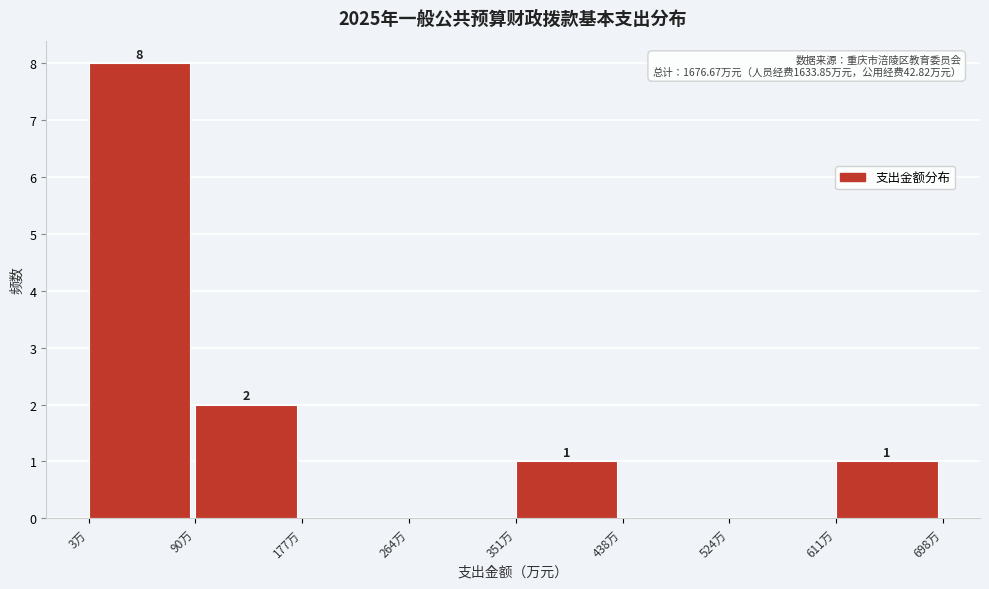

Which range on the x-axis has the tallest bar?

0 to 90